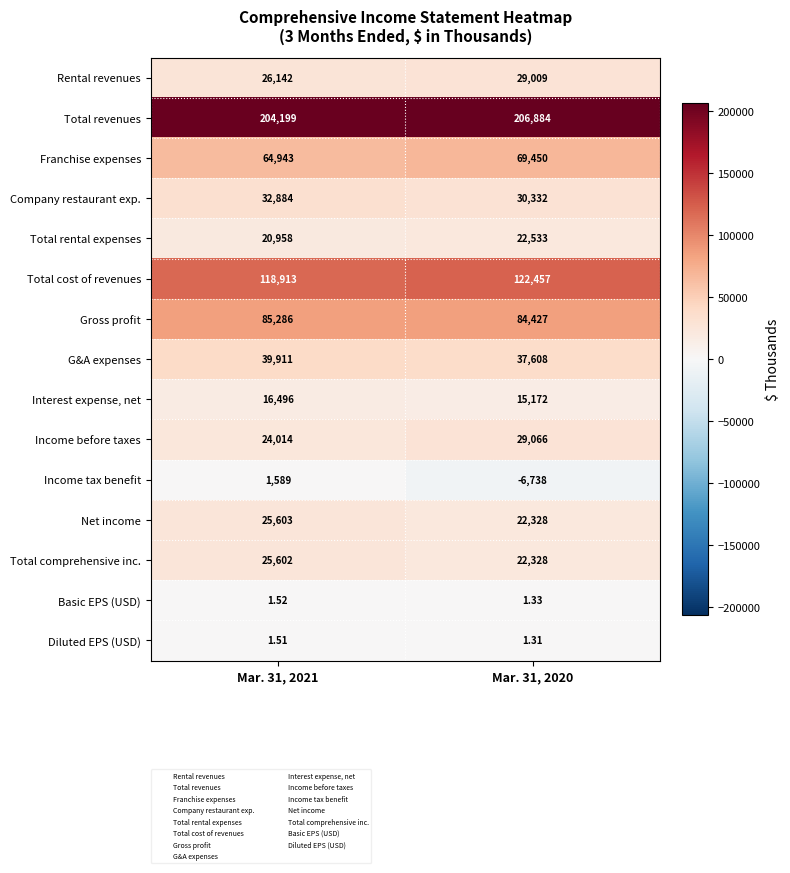

Which series changed the most between Mar. 31, 2021 and Mar. 31, 2020?

Income tax benefit